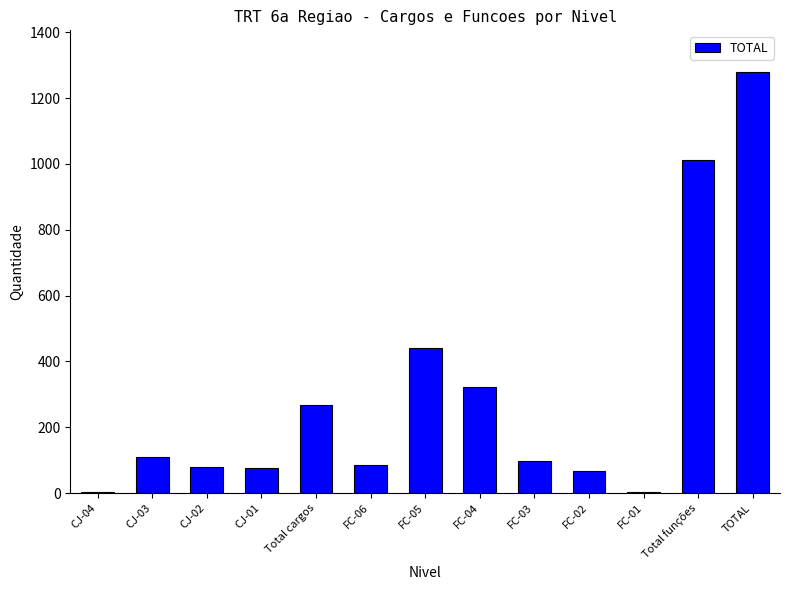

Which label corresponds to the largest value in the chart?

TOTAL